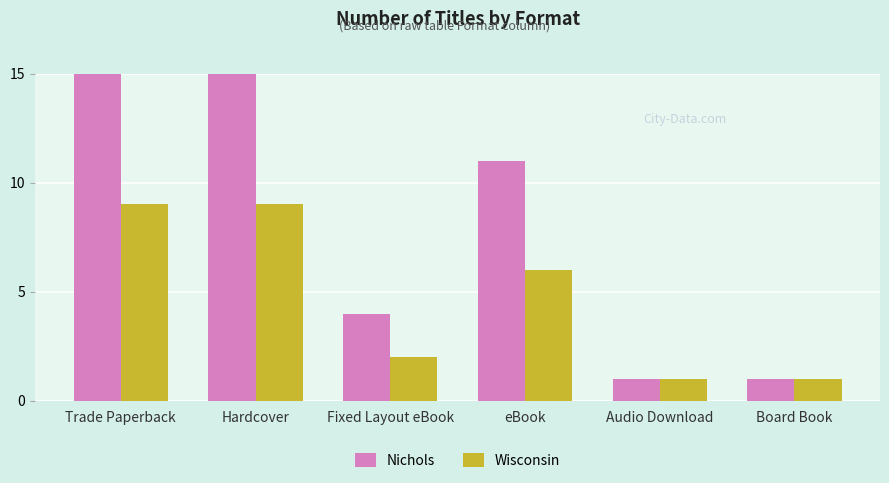

Where does the Nichols series first go above 11?

Trade Paperback